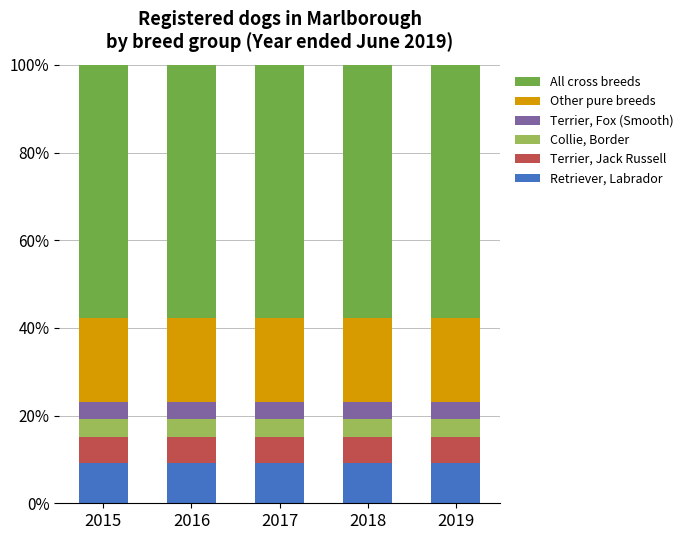

What is the total value across all series at 2019?

100.0